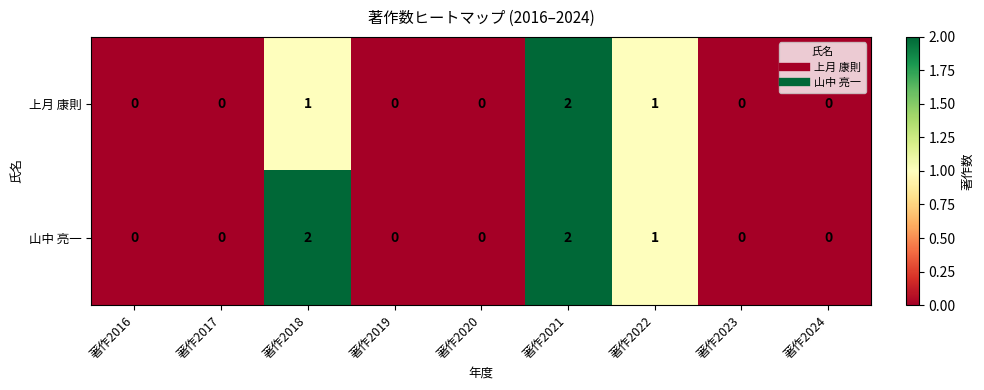

Reading left to right, extract all data points from this chart.

上月 康則: 著作2016=0	著作2017=0	著作2018=1	著作2019=0	著作2020=0	著作2021=2	著作2022=1	著作2023=0	著作2024=0
山中 亮一: 著作2016=0	著作2017=0	著作2018=2	著作2019=0	著作2020=0	著作2021=2	著作2022=1	著作2023=0	著作2024=0